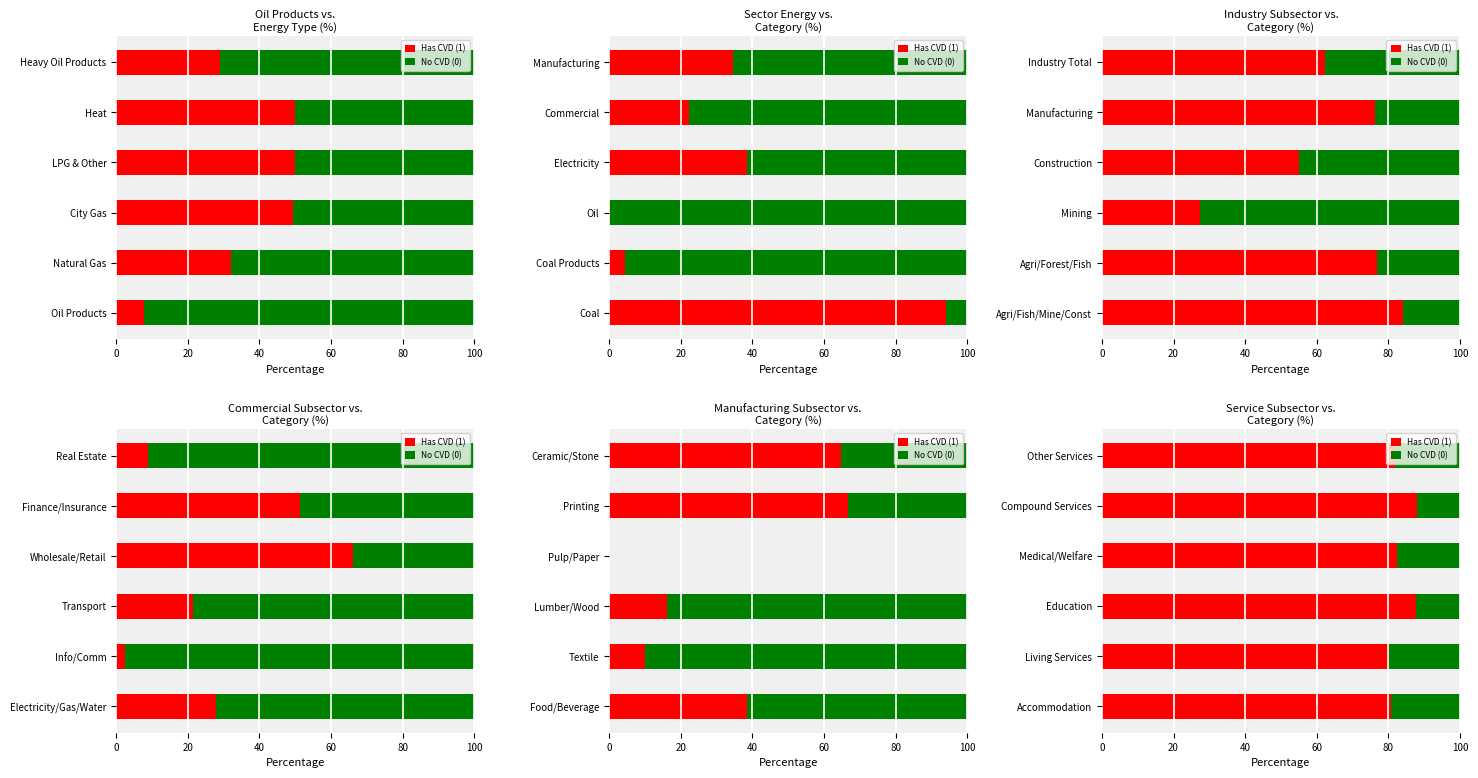

What is the total value across all series at 100?

100.0